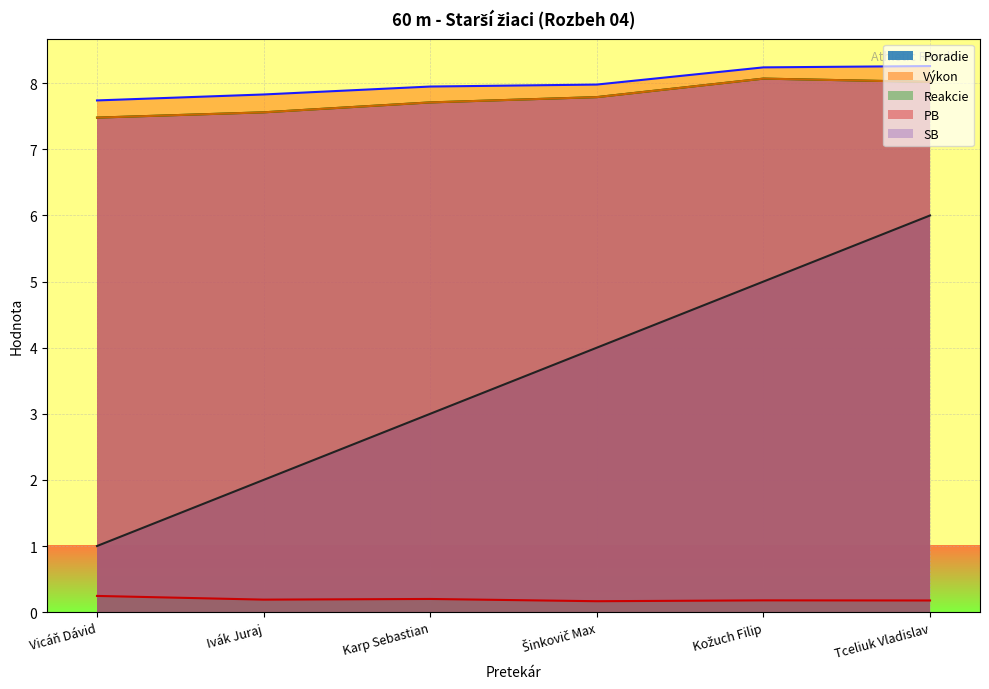

What is the label of the 3rd point from the left?

Karp Sebastian